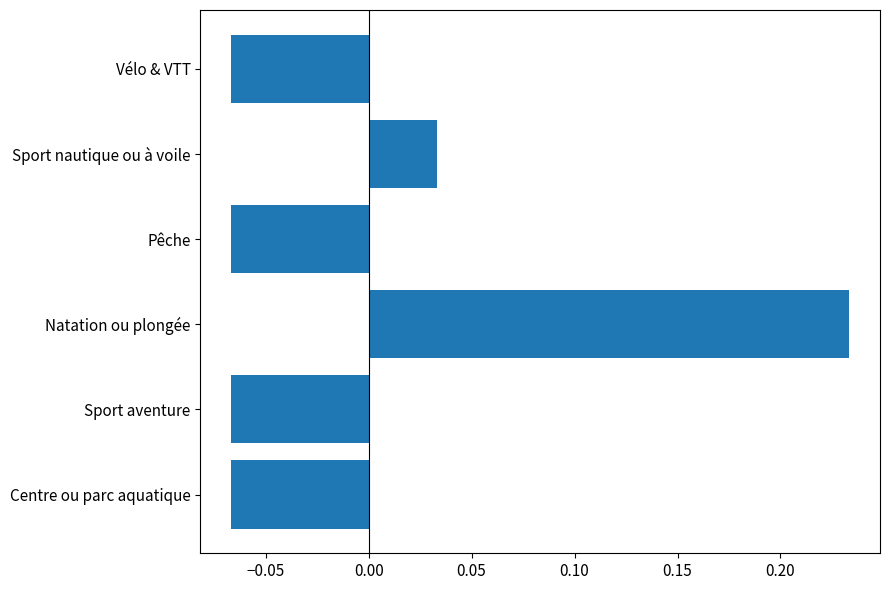

Which label corresponds to the largest value in the chart?

Natation ou plongée